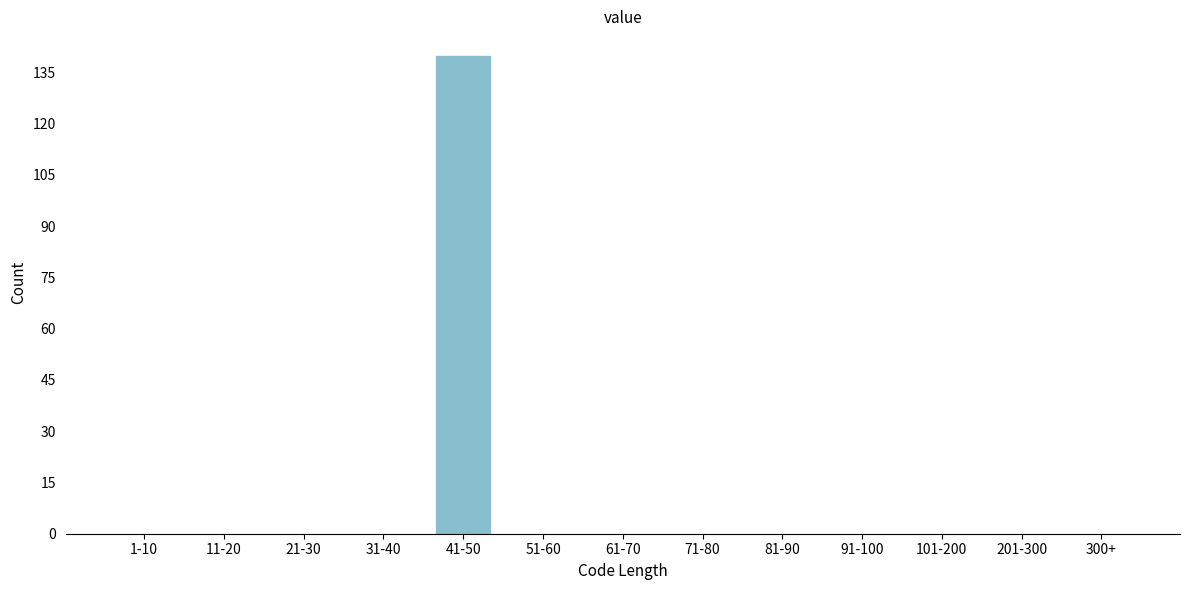

Reading left to right, list all the values displayed in this chart.

1-10=0	11-20=0	21-30=0	31-40=0	41-50=140	51-60=0	61-70=0	71-80=0	81-90=0	91-100=0	101-200=0	201-300=0	300+=0